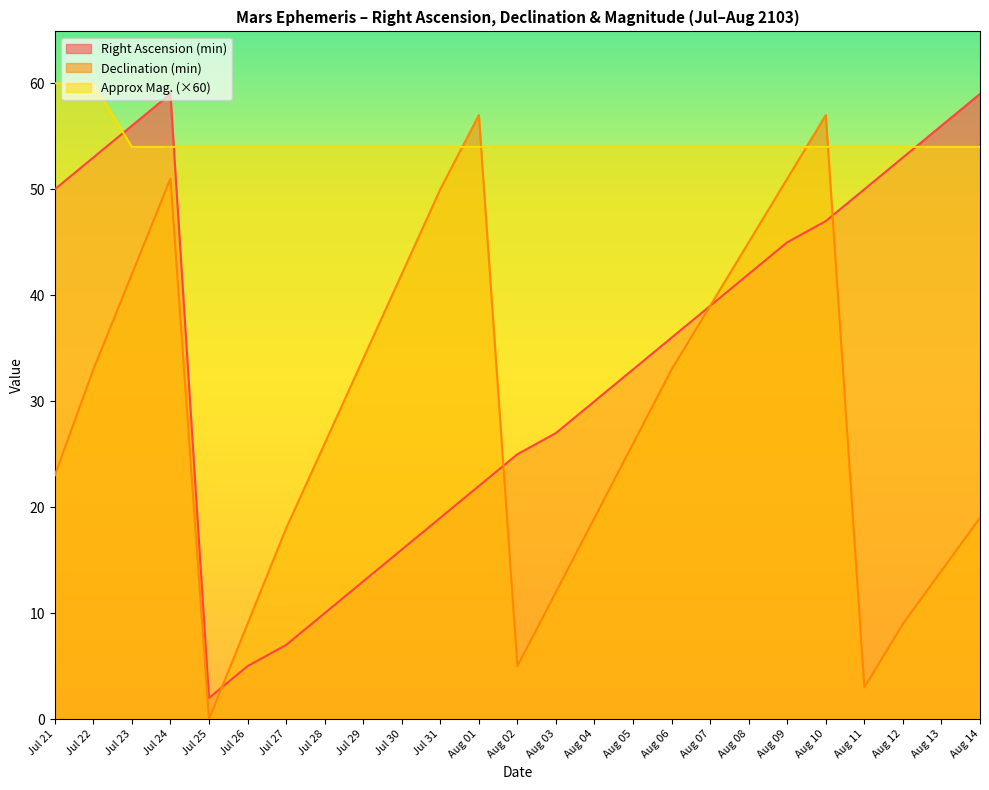

What is the sum of all Declination (min) values?

717